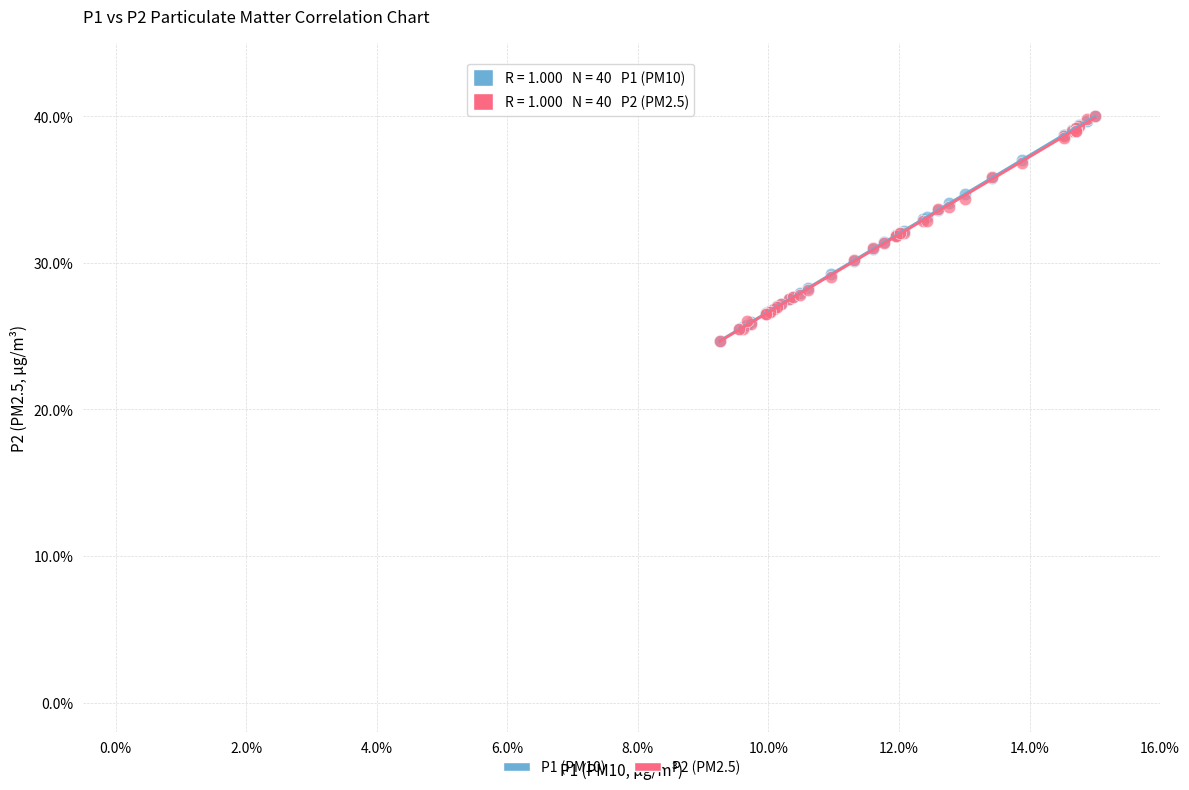

Which series has the largest Y range (max minus min)?

P2 (PM2.5)